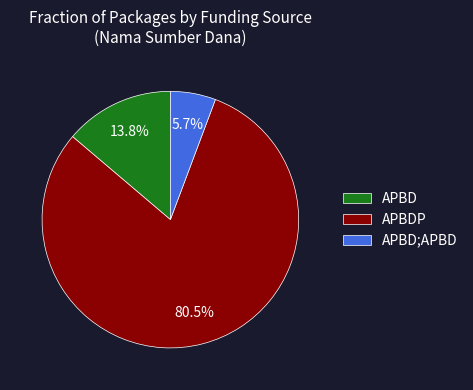

What is the total percentage of APBDP and APBD?

94.3%